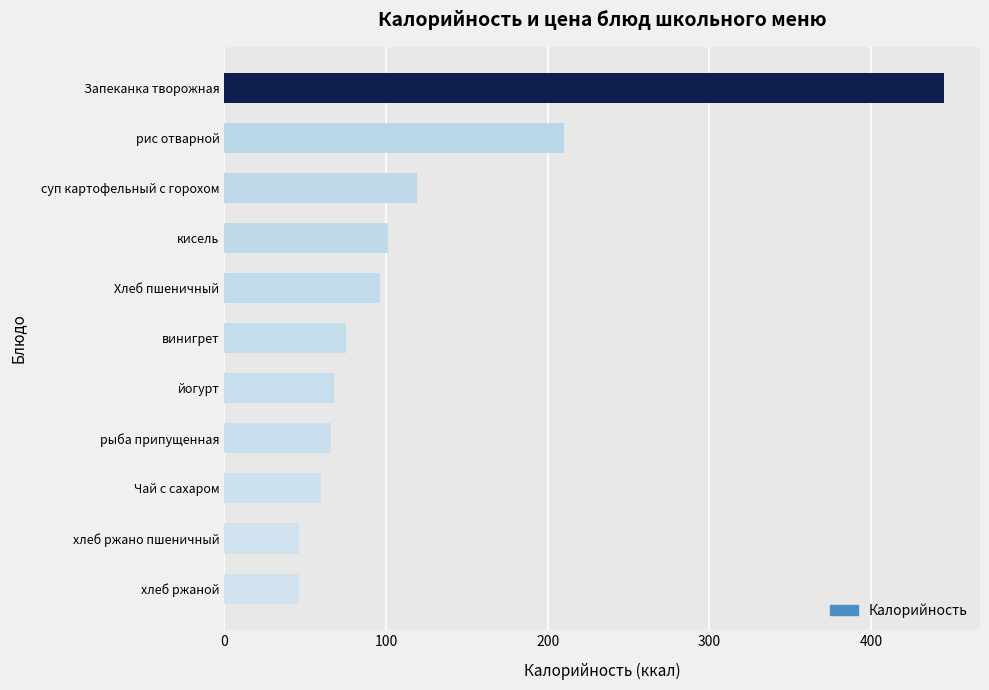

Reading top to bottom, list all the values displayed in this chart.

Запеканка творожная=445	рис отварной=210	суп картофельный с горохом=119	кисель=101	Хлеб пшеничный=96	винигрет=75	йогурт=68	рыба припущенная=66	Чай с сахаром=60	хлеб ржано пшеничный=46	хлеб ржаной=46